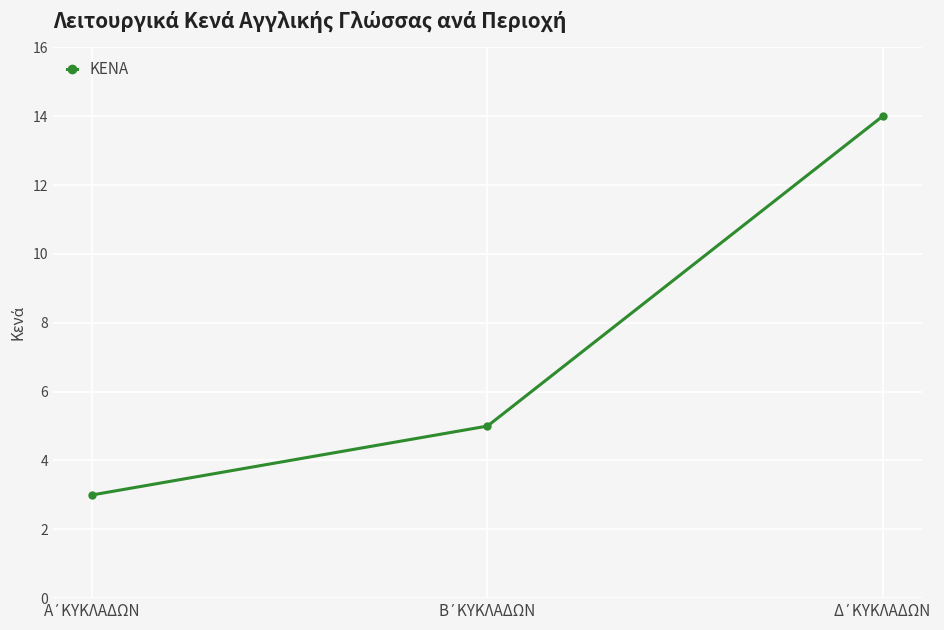

What is the difference between the second highest and minimum values?

2